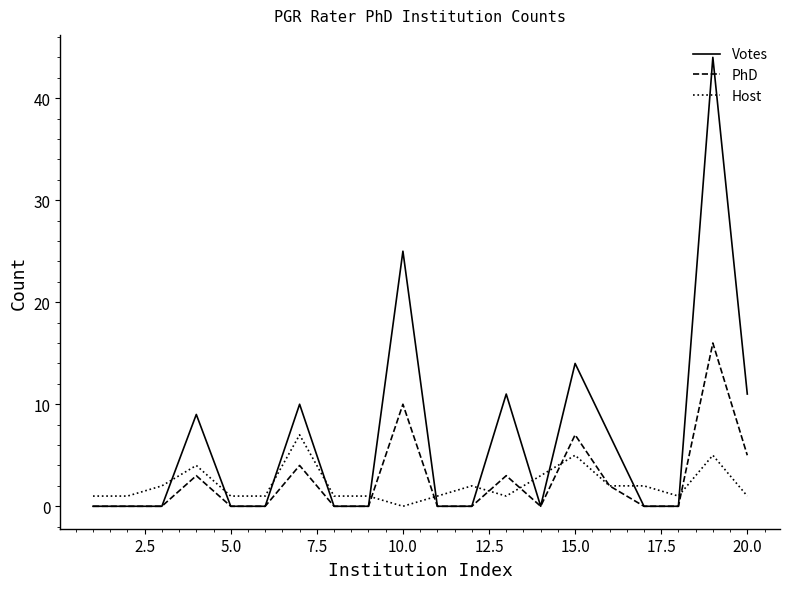

What is the maximum value shown in the chart?

44